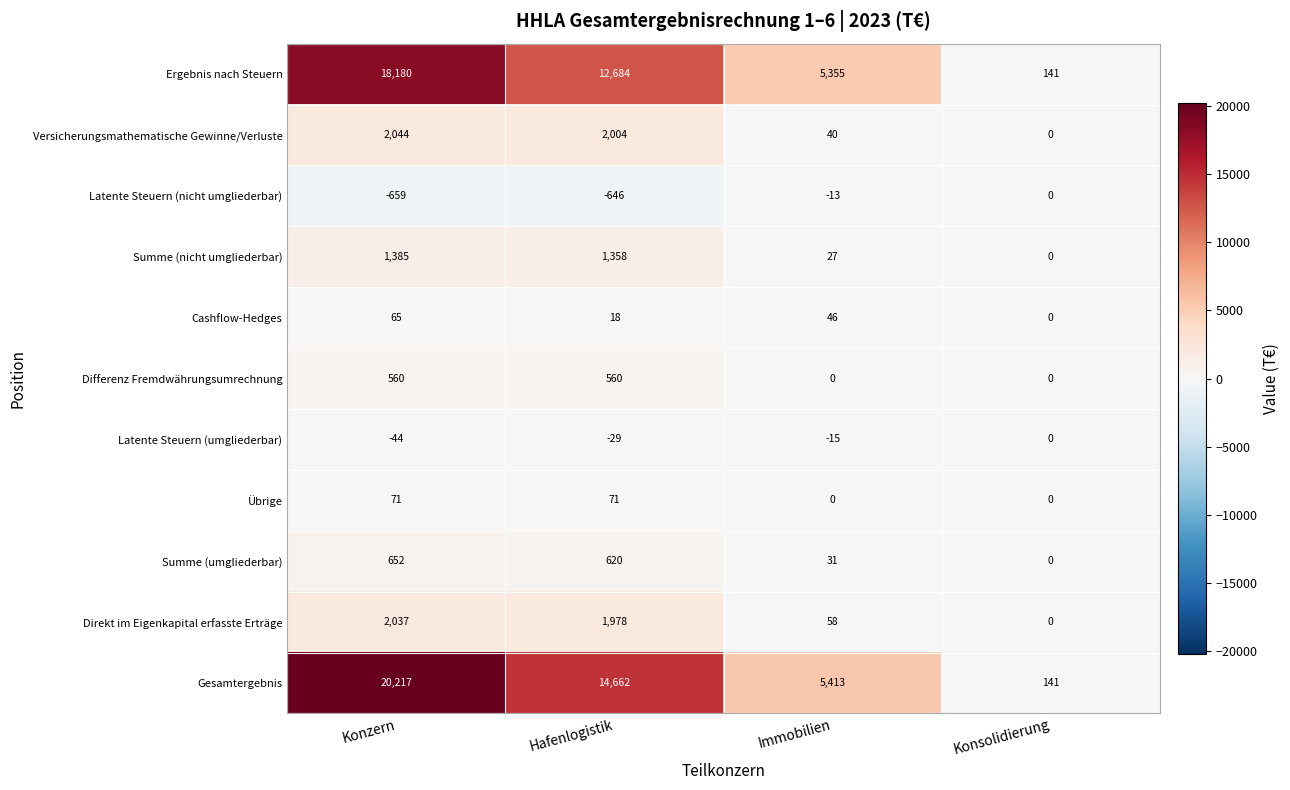

Which series has the largest range (max minus min)?

Gesamtergebnis